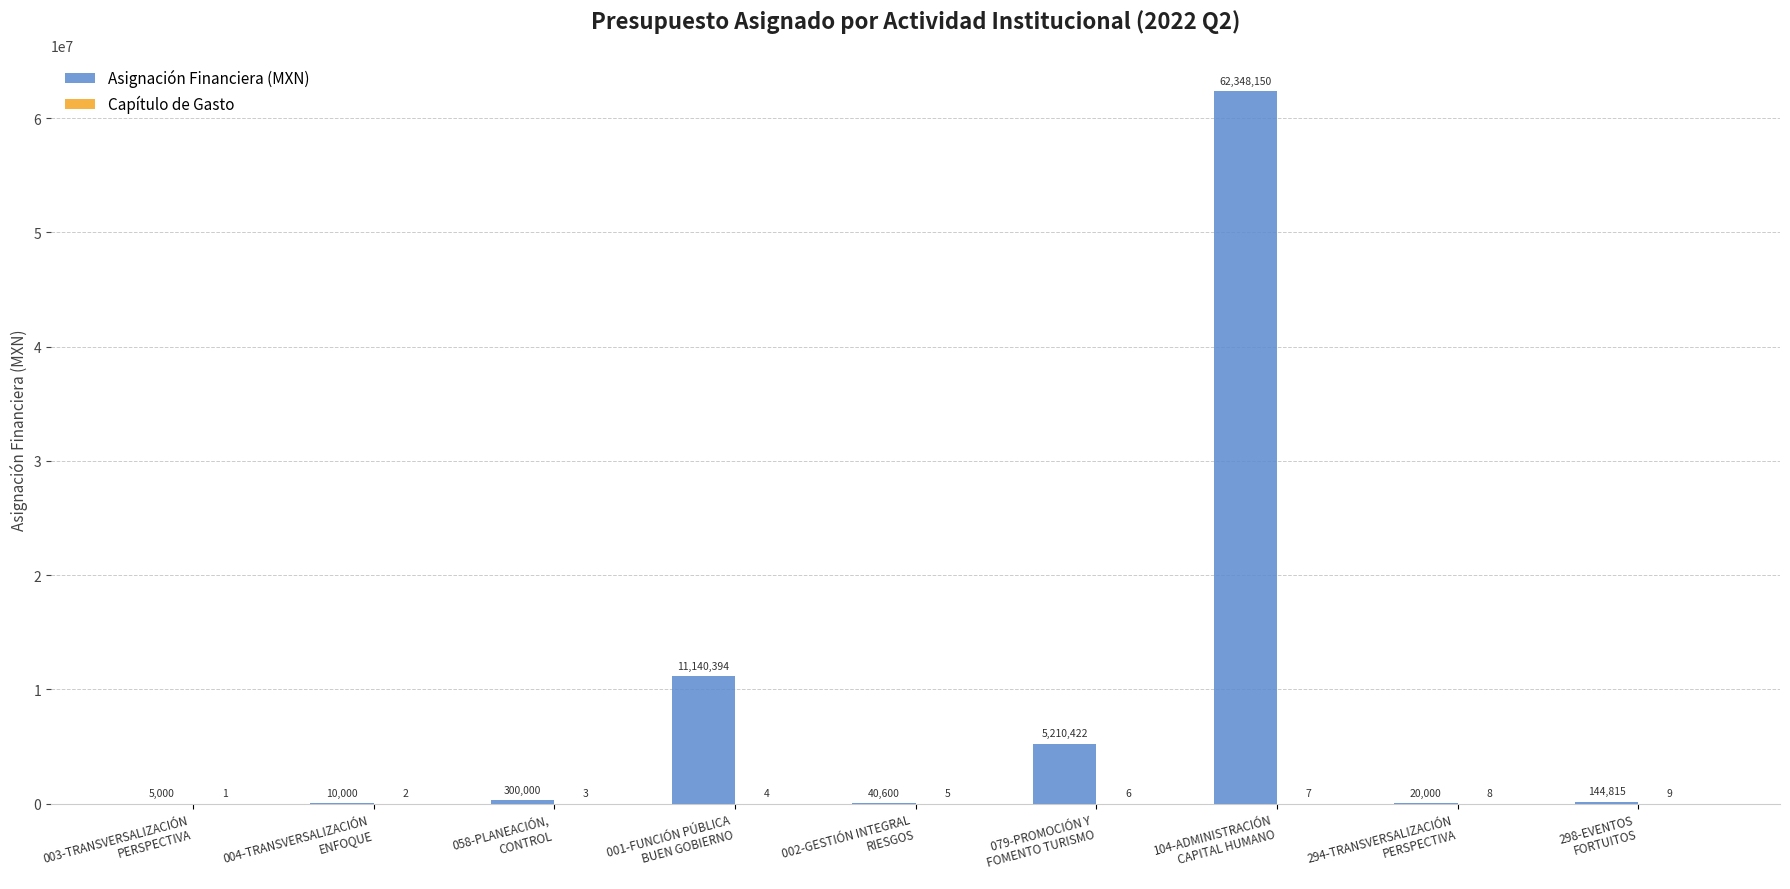

What is the sum of all Asignación Financiera (MXN) values?

79219381